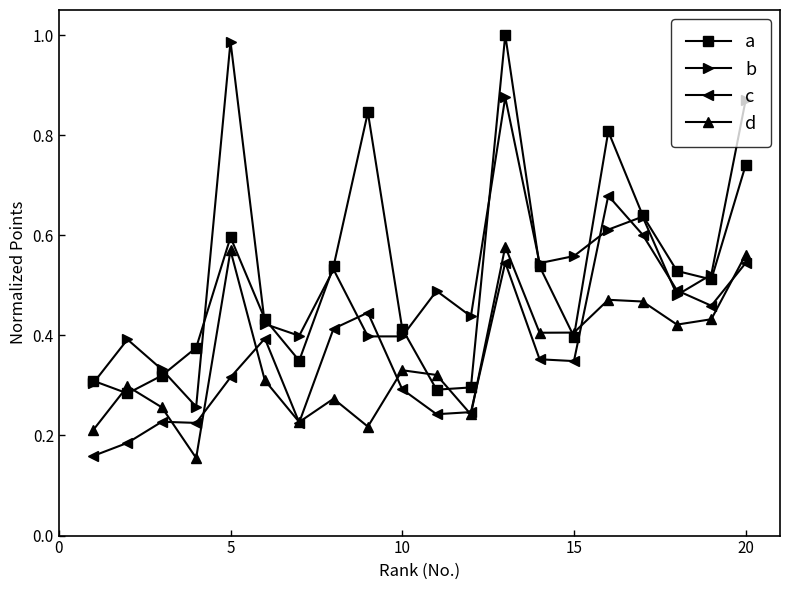

Which series has the widest spread of values?

b